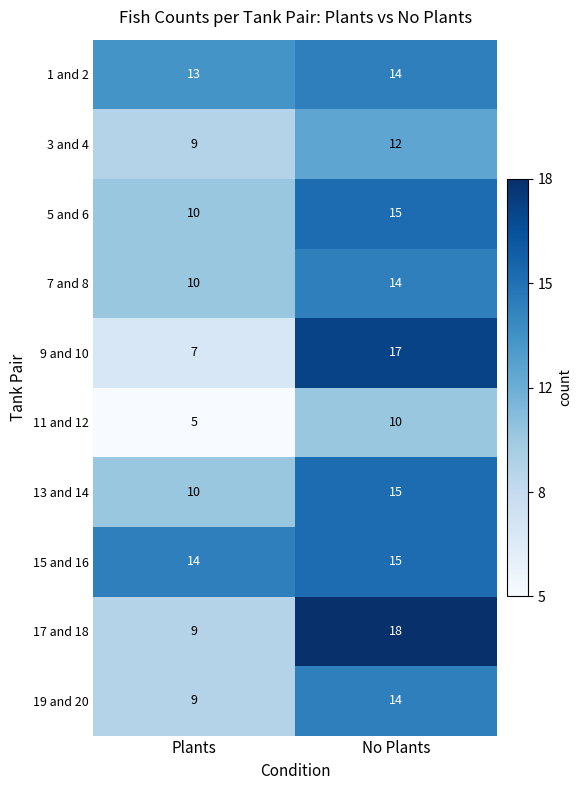

What is the difference between the maximum and minimum values in the 19 and 20 series?

5